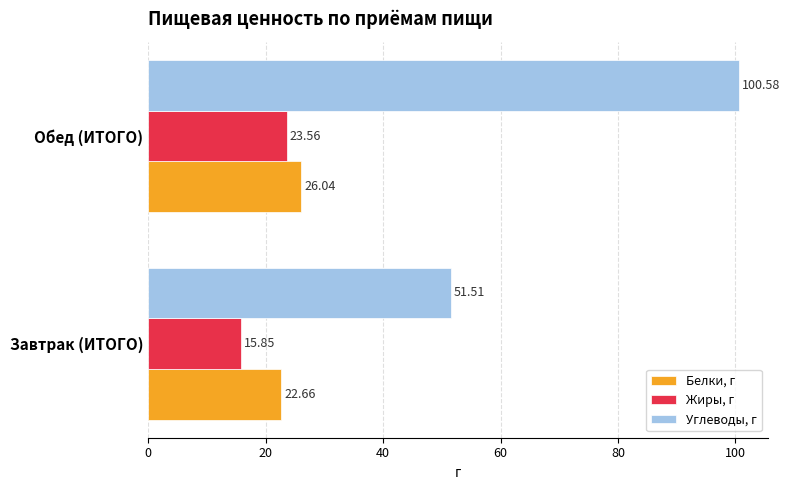

At which label is Белки, г closest to 24?

Завтрак (ИТОГО)